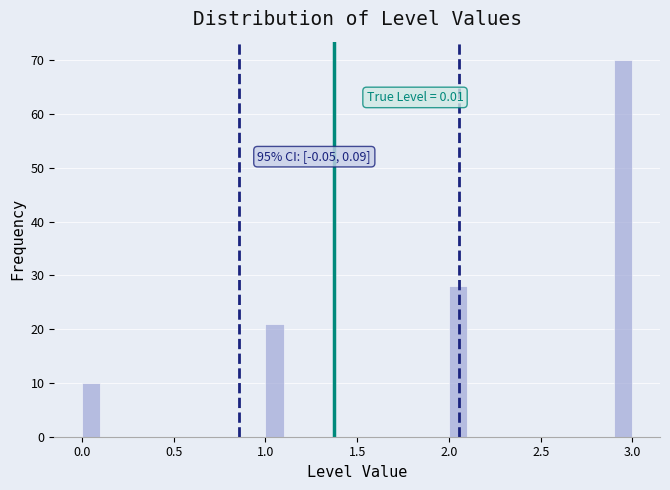

Around what value on the x-axis is the tallest bar? Give the approximate position of its centre, as read against the axis.

2.95